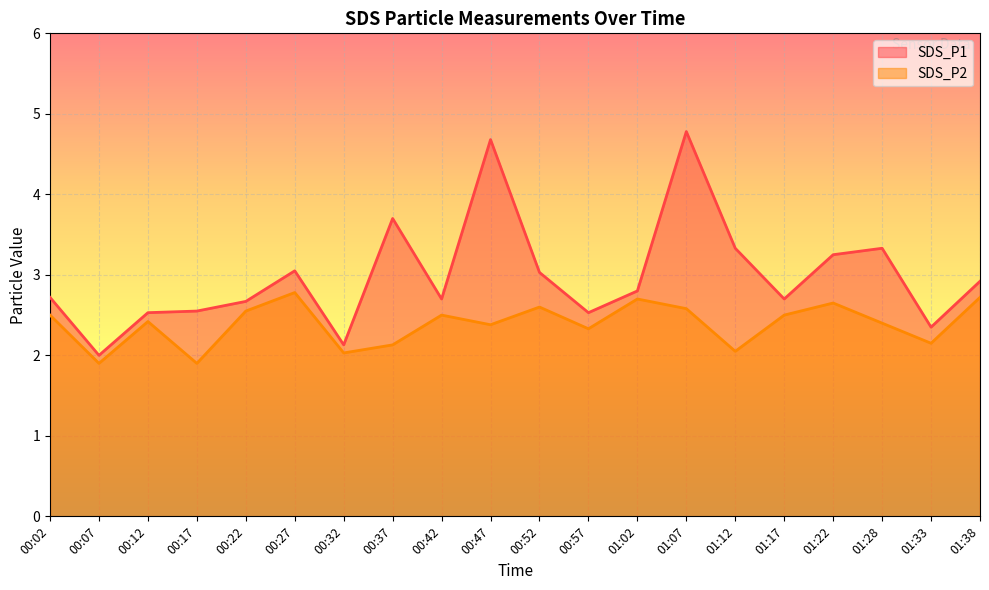

Between 00:22 and 00:57, which series saw the biggest shift?

SDS_P2